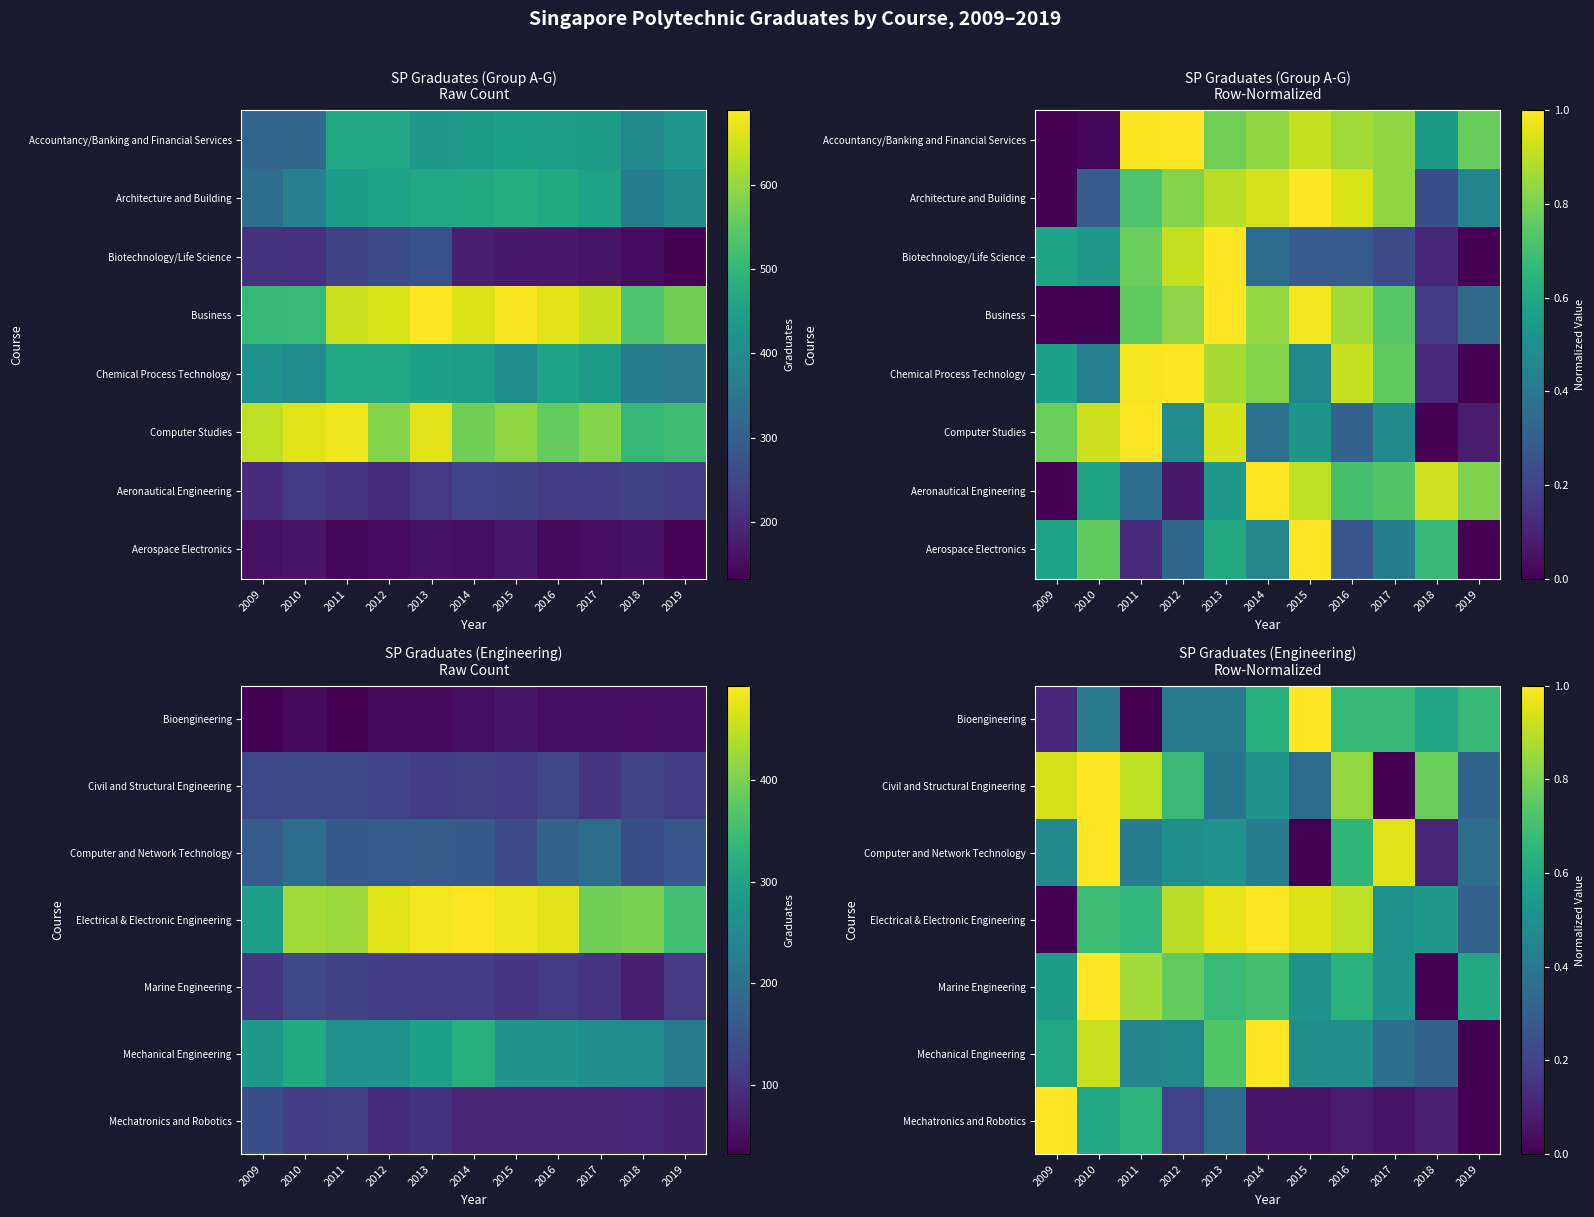

Read the Mechatronics and Robotics value at 2015.

0.1